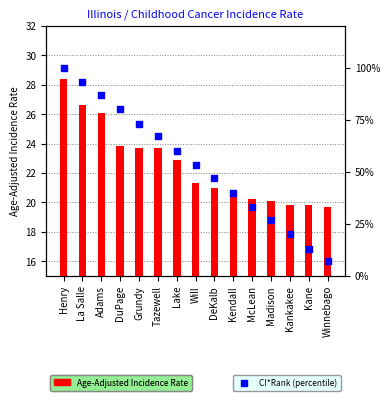

What are all the series names shown in the legend?

Age-Adjusted Incidence Rate, CI*Rank (percentile)